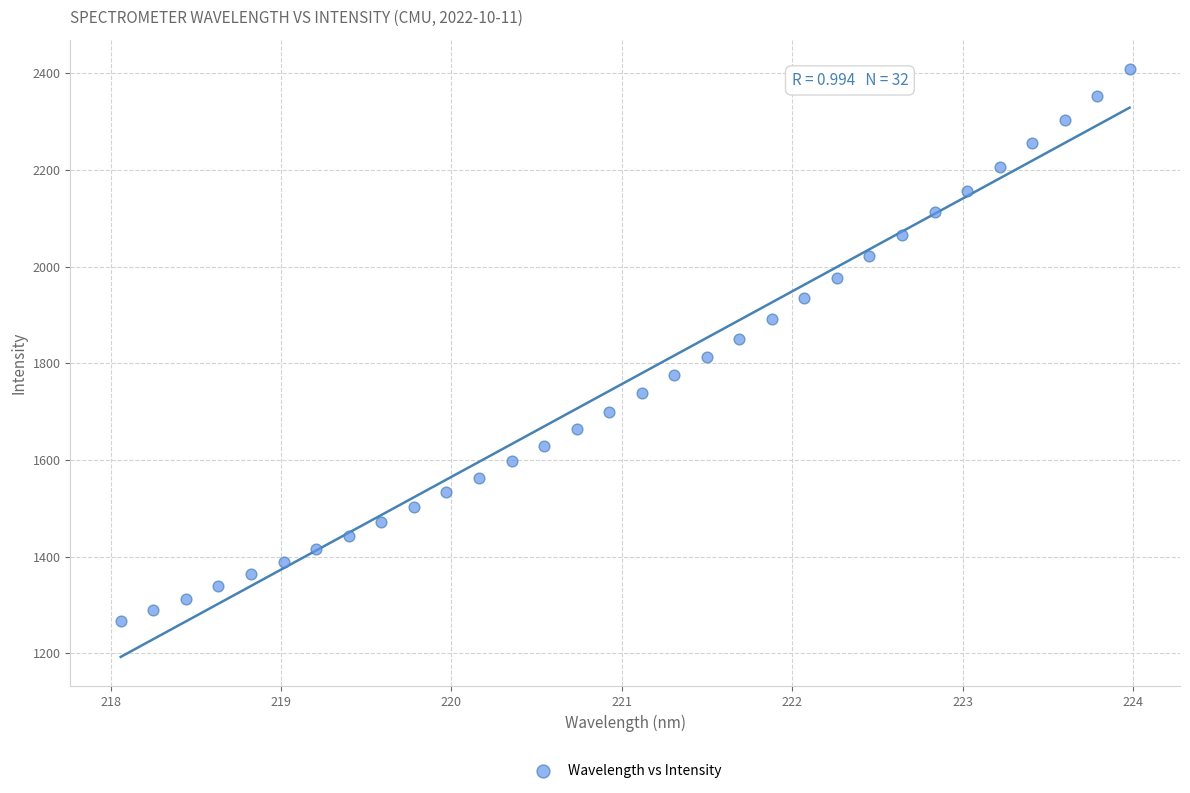

What is the range of X values (max minus min)?

5.9